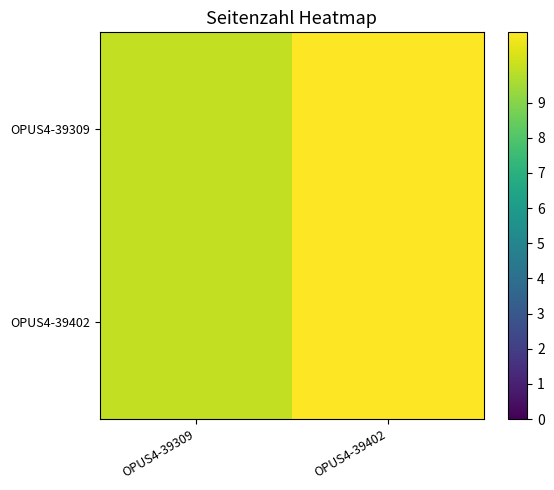

Which category has the lowest value across all series?

OPUS4-39309